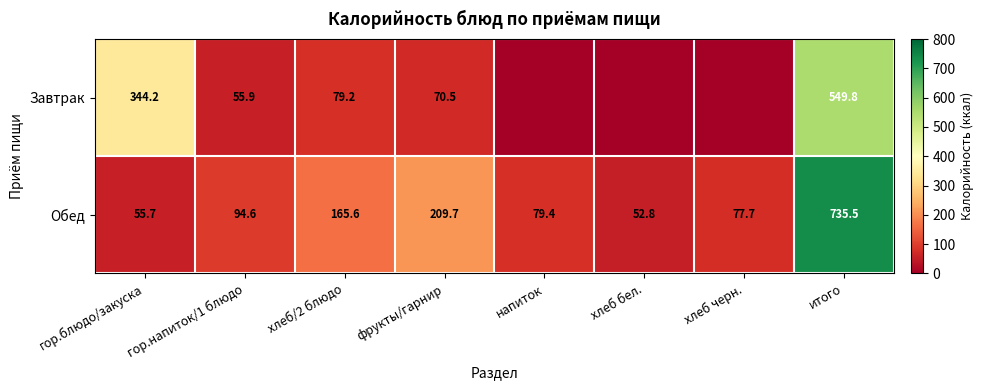

What is the difference between the second highest and second lowest values in the Обед series?

154.0